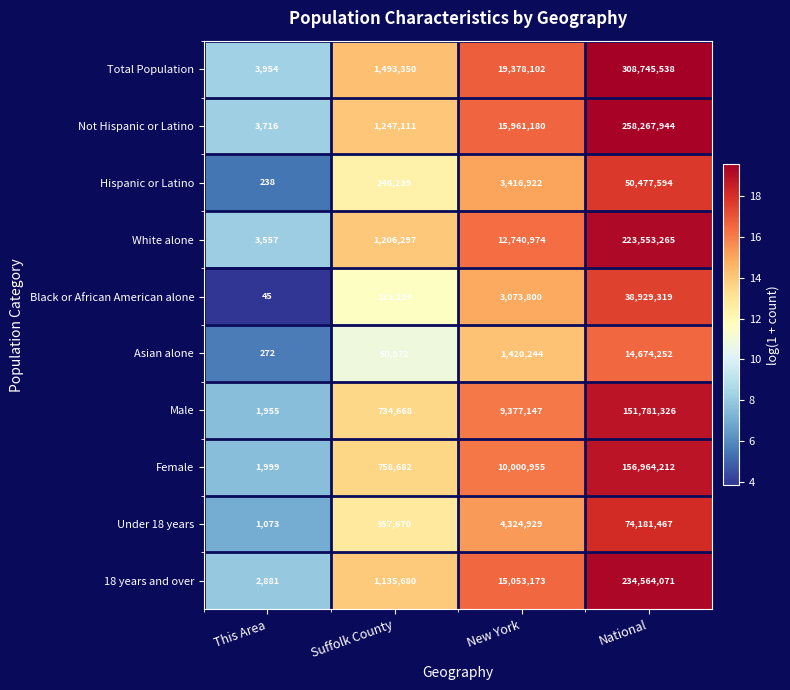

What is the difference between the second highest and second lowest values in the Under 18 years series?

3967259